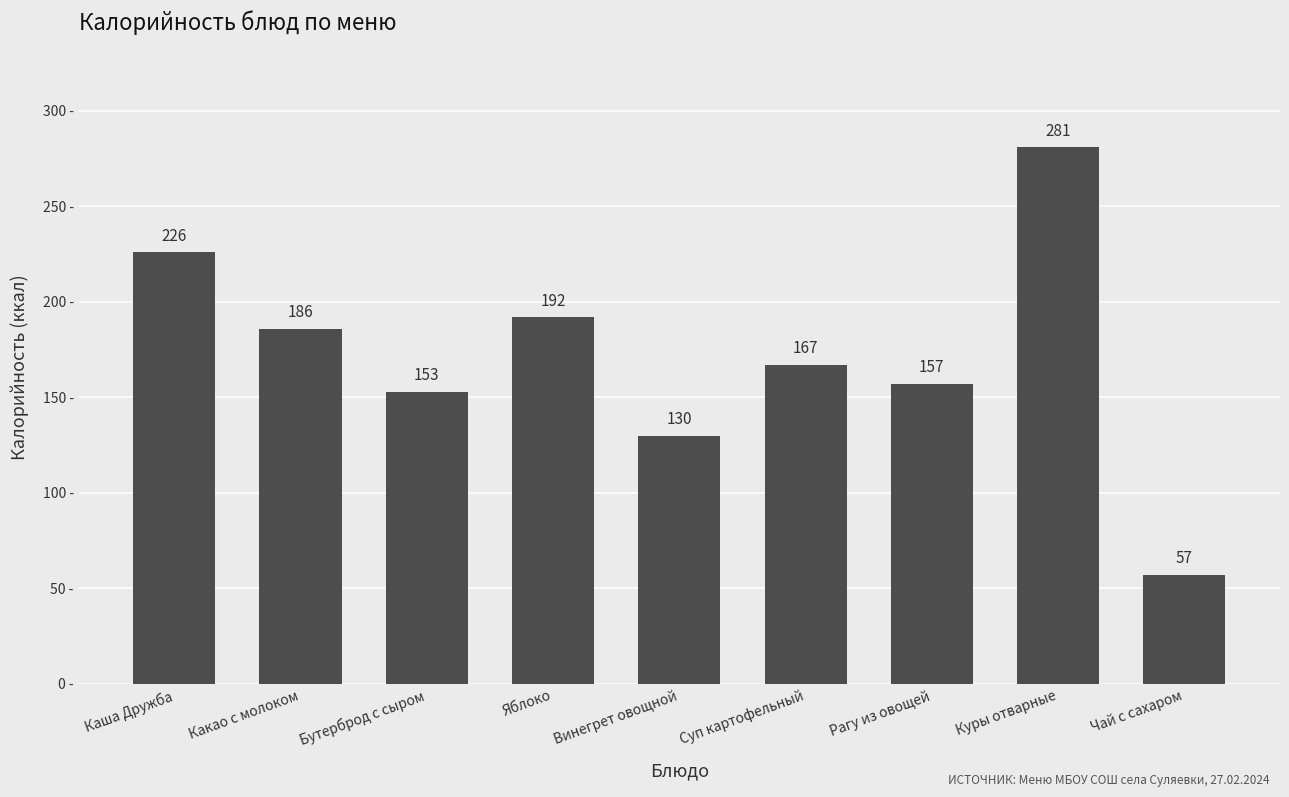

What is the change in value from Каша Дружба to Куры отварные?

+55